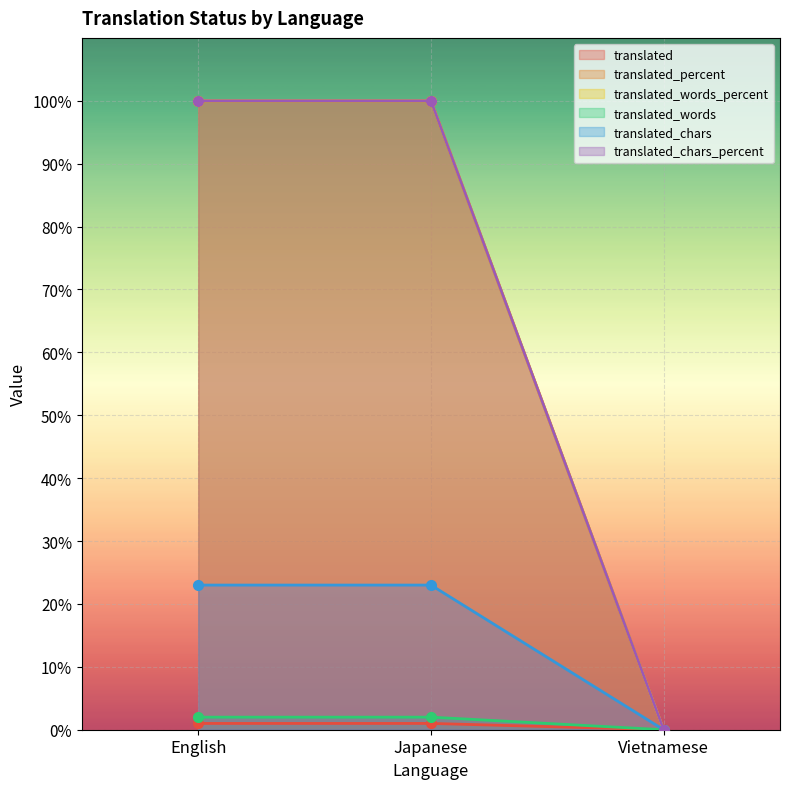

Does the chart display data point markers on the line(s)?

Yes